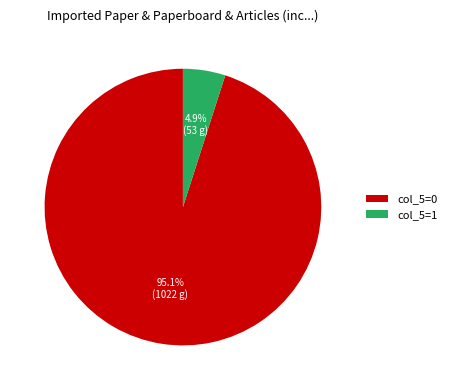

How many slices are in this pie chart?

2